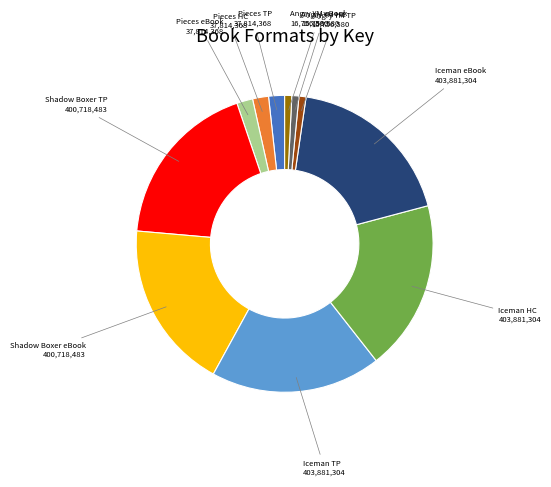

The Shadow Boxer TP slice represents 29% of the pie. True or false?

False